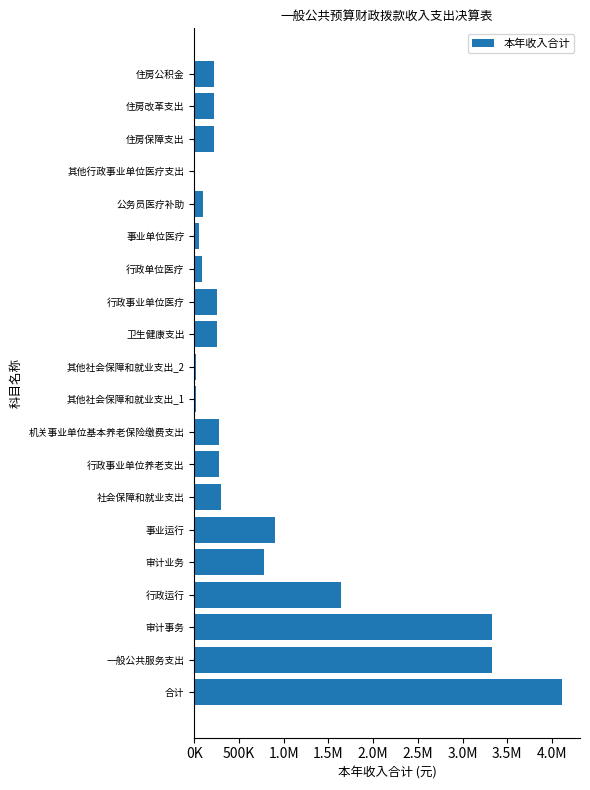

Are the bars horizontal?

Yes